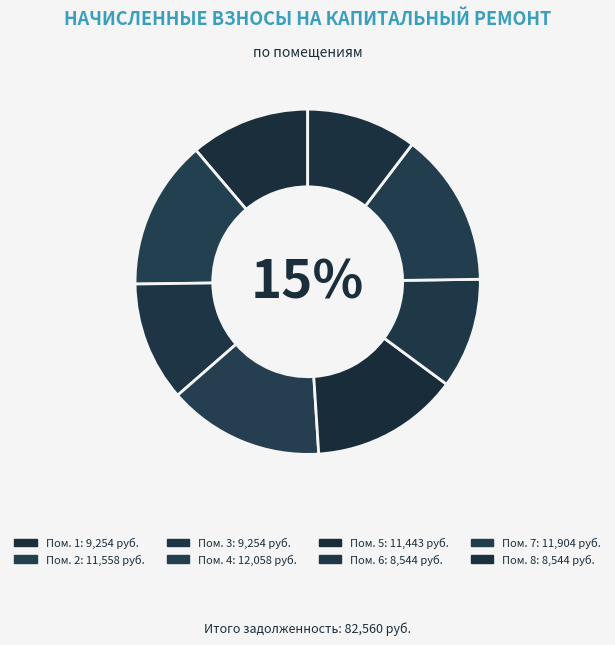

To the nearest percent, what is the combined percentage of 2 and 6?

24%